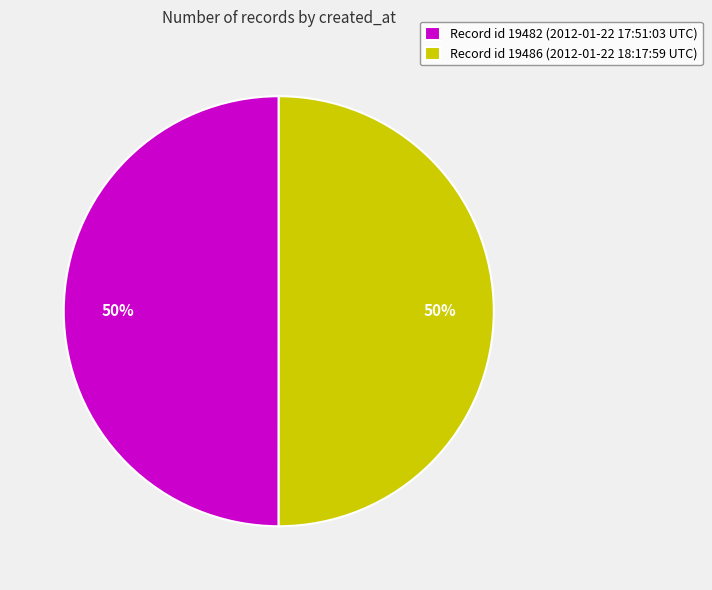

True or false: Record id 19486 (2012-01-22 18:17:59 UTC) accounts for 38% of the total.

False